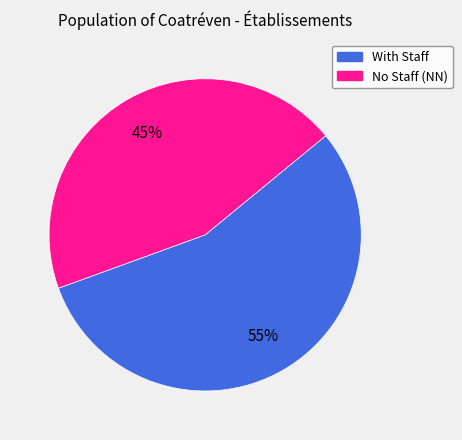

Is there a majority slice in this chart?

Yes